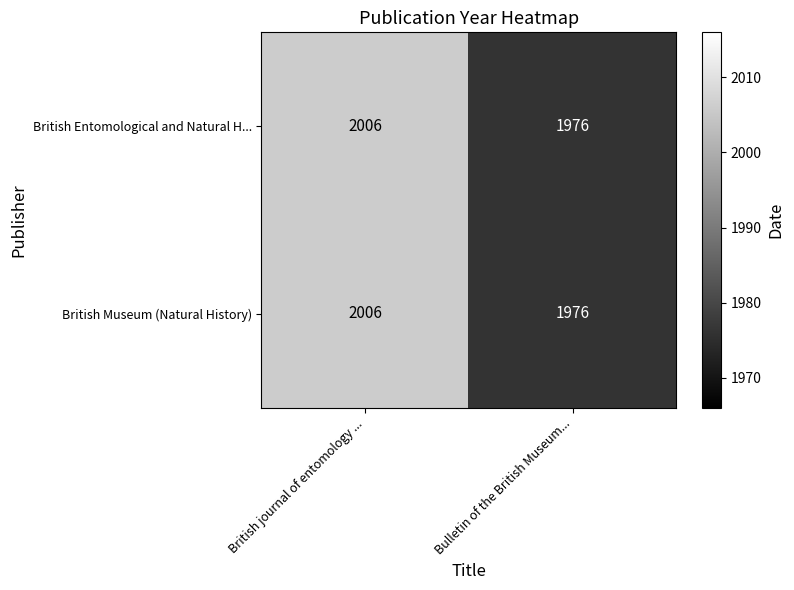

Which category has the lowest value in the British Museum (Natural History) series?

Bulletin of the British Museum...